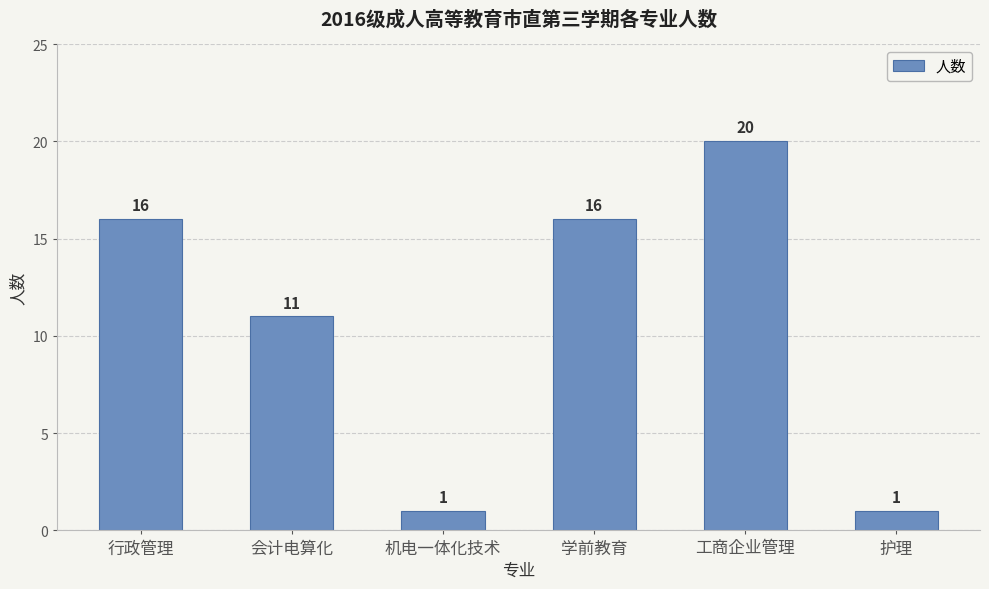

True or false: the data shows 27 at 工商企业管理.

False